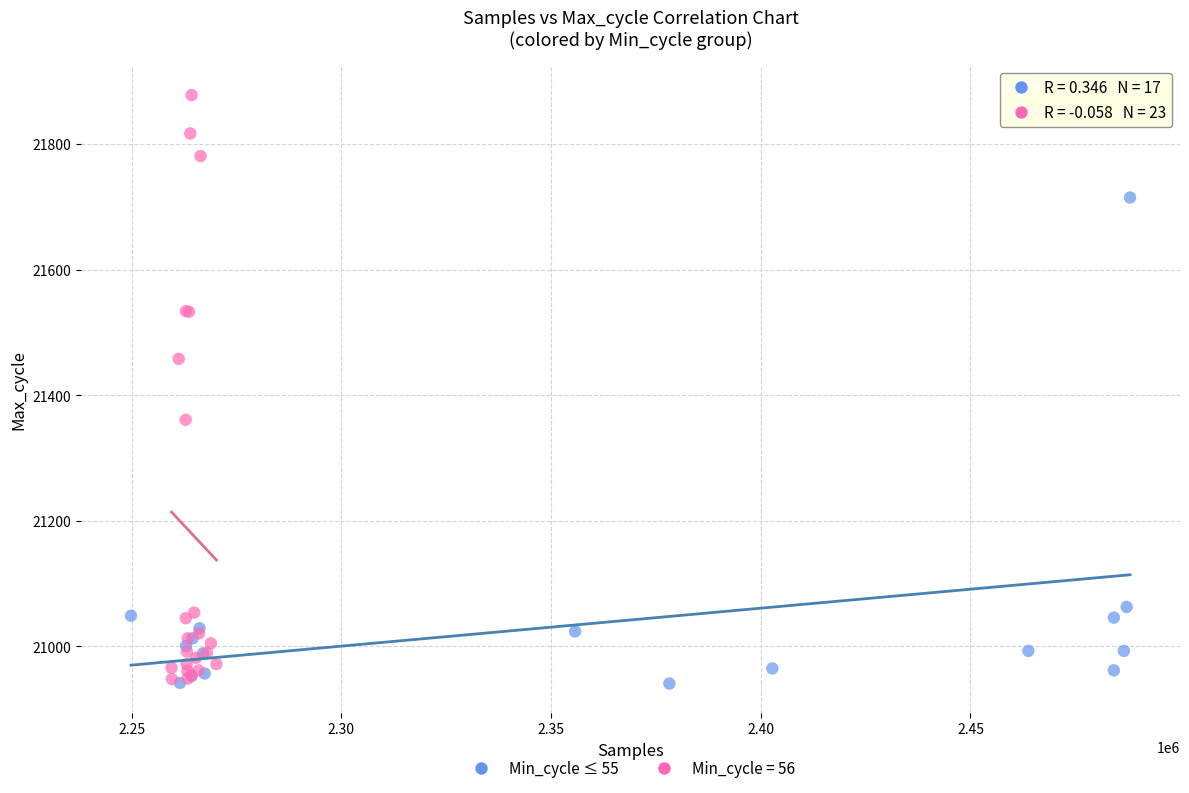

Which series has the widest spread of Y values?

Min_cycle = 56